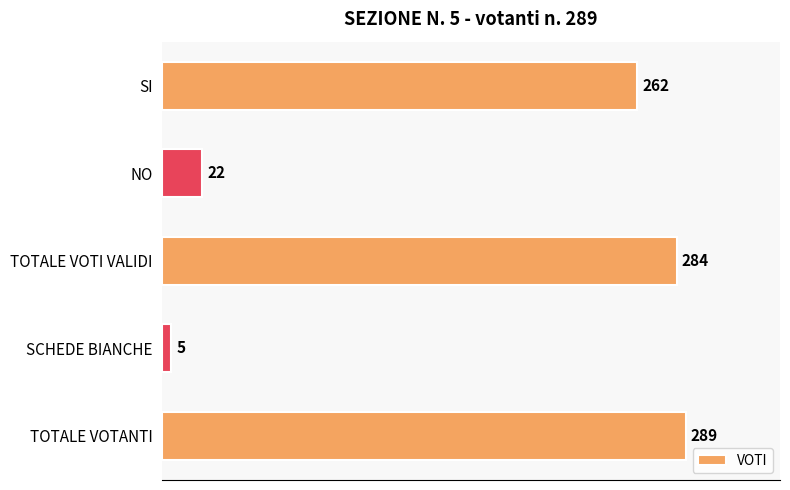

What is the approximate value at NO, to the nearest 5?

20